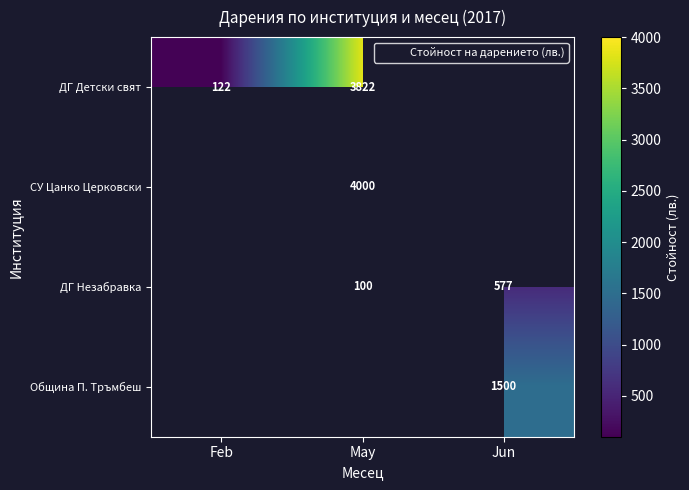

The ДГ Незабравка series shows 851.0 at Jun. True or false?

False